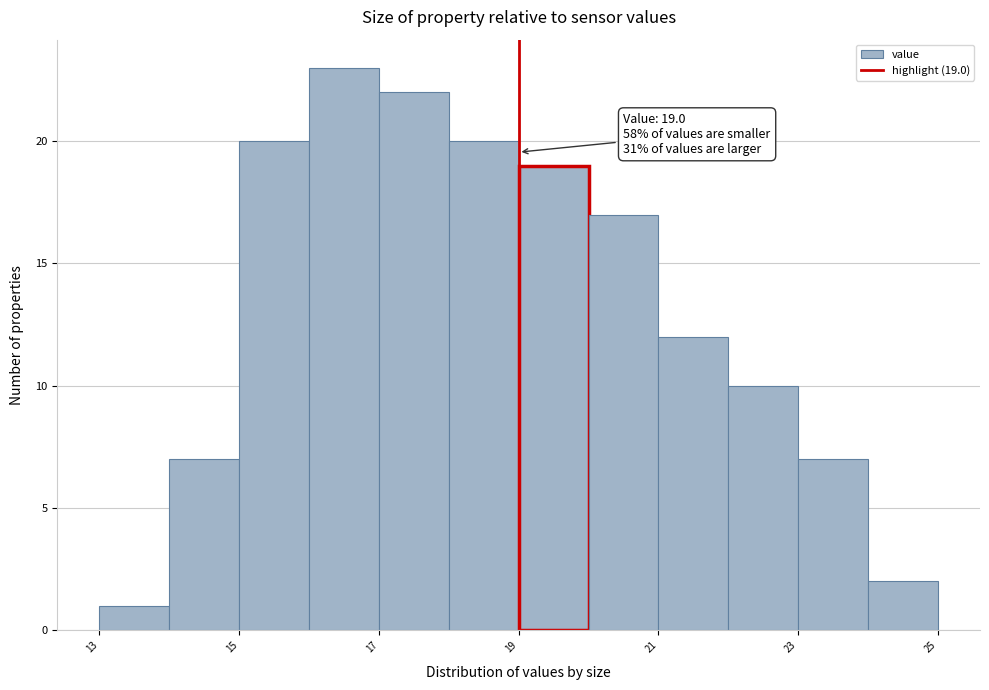

Over which range of the x-axis is the bar tallest?

16 to 17